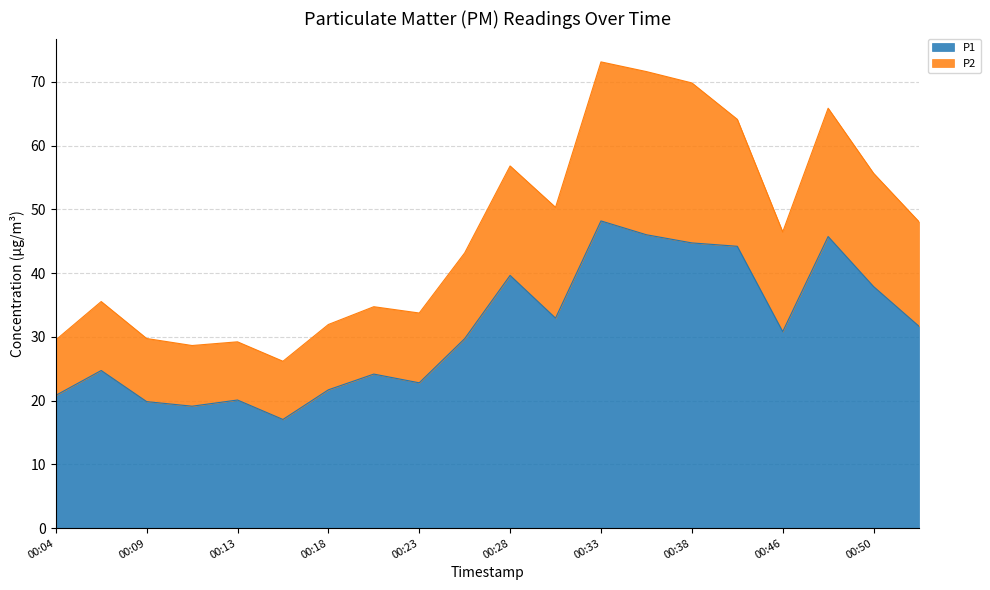

True or false: P1 has a value of 44.8 at 00:38.

True